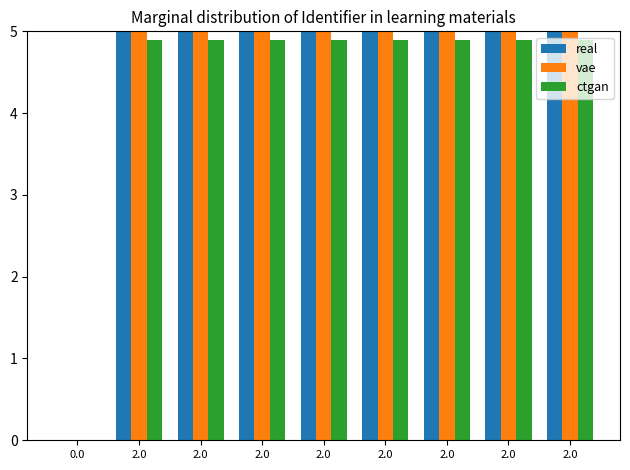

What is the label of the 5th bar from the right?

2.0